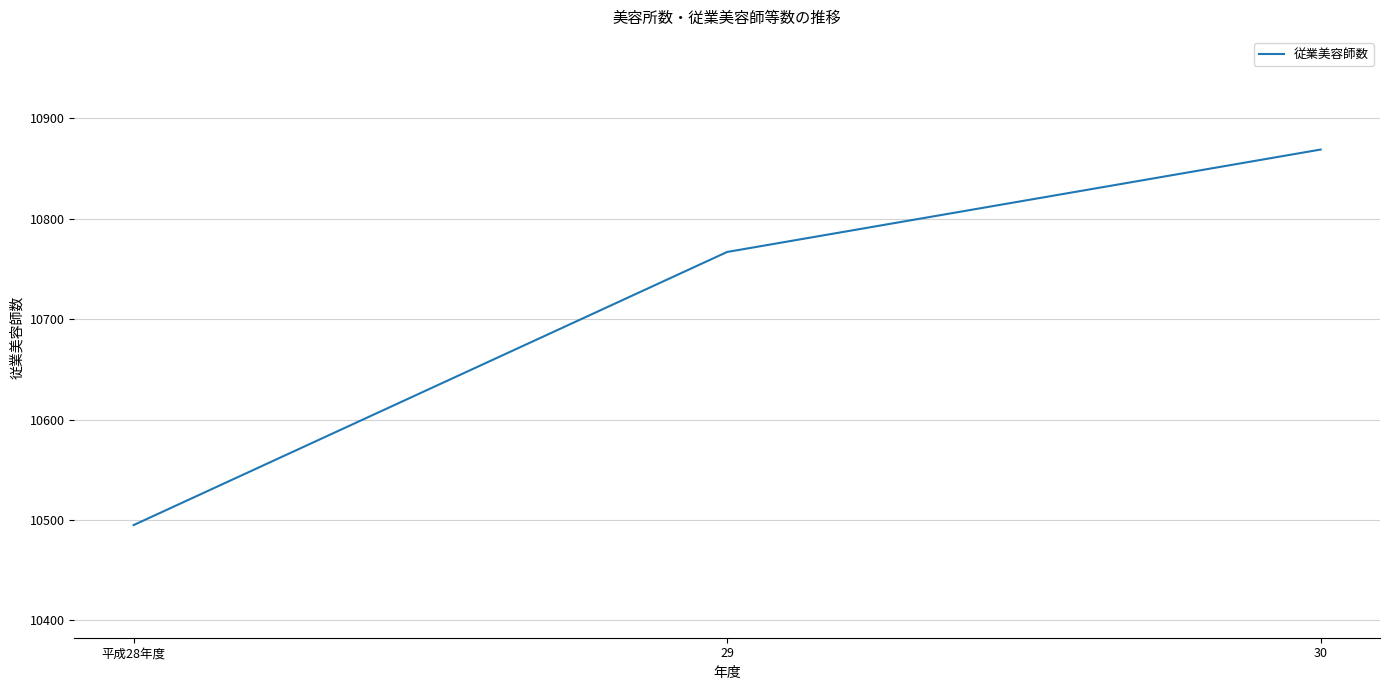

Rank the categories by value from lowest to highest.

平成28年度, 29, 30